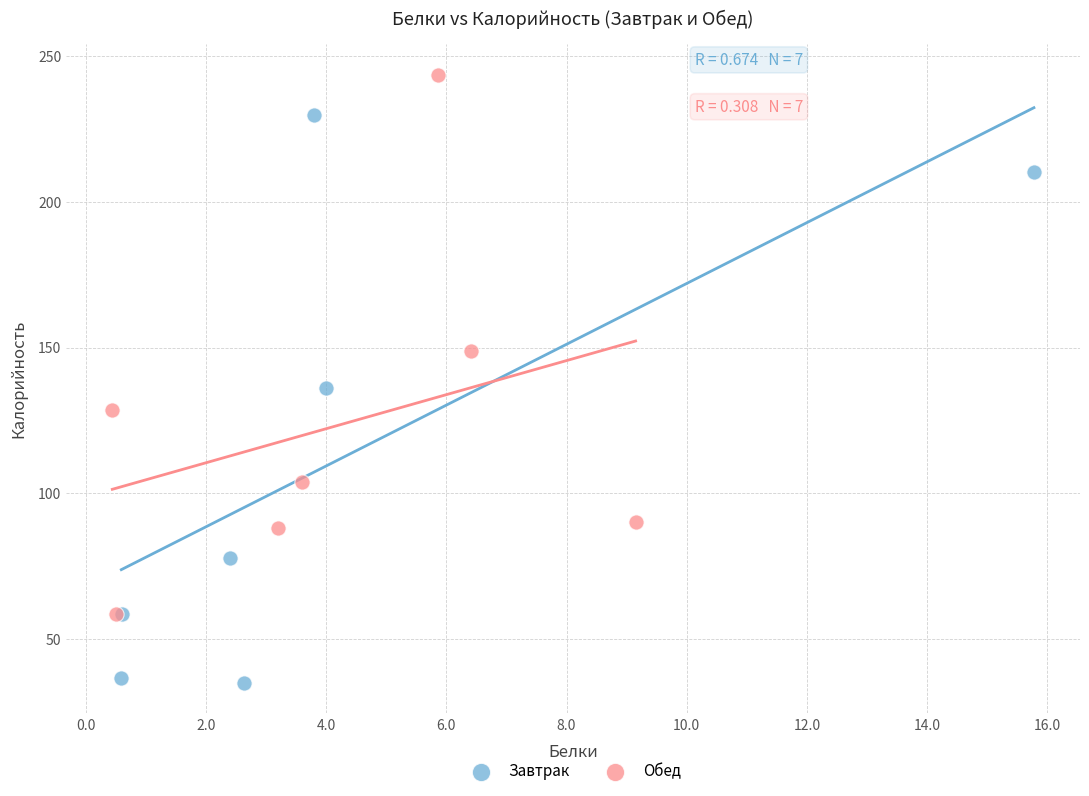

Which series reaches the minimum Y coordinate?

Завтрак